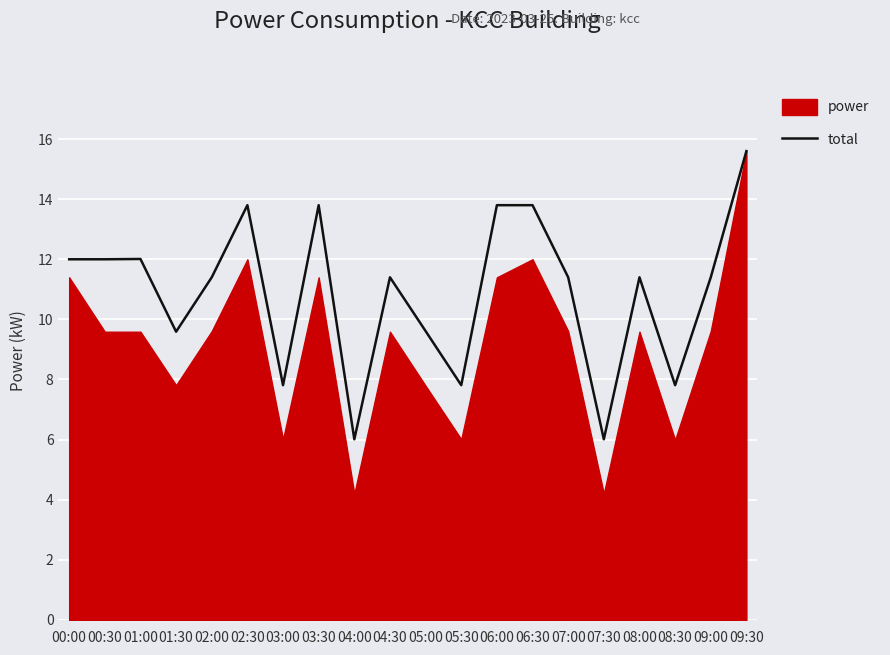

True or false: the data has more than 1 interior local peaks.

True